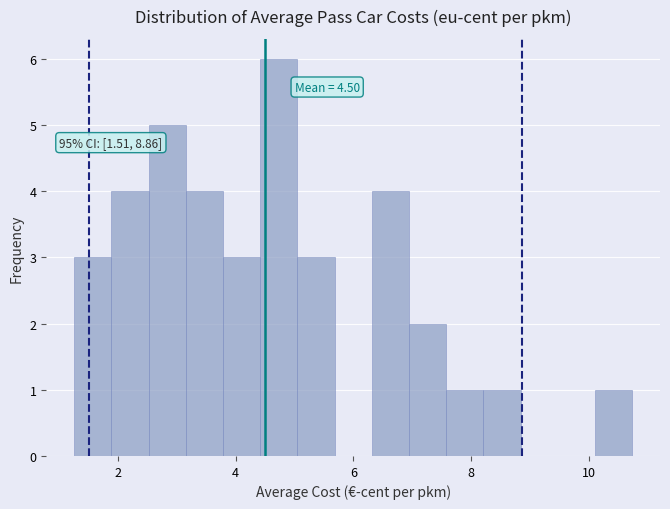

Read against the x-axis, roughly where is the centre of the tallest bar?

4.8